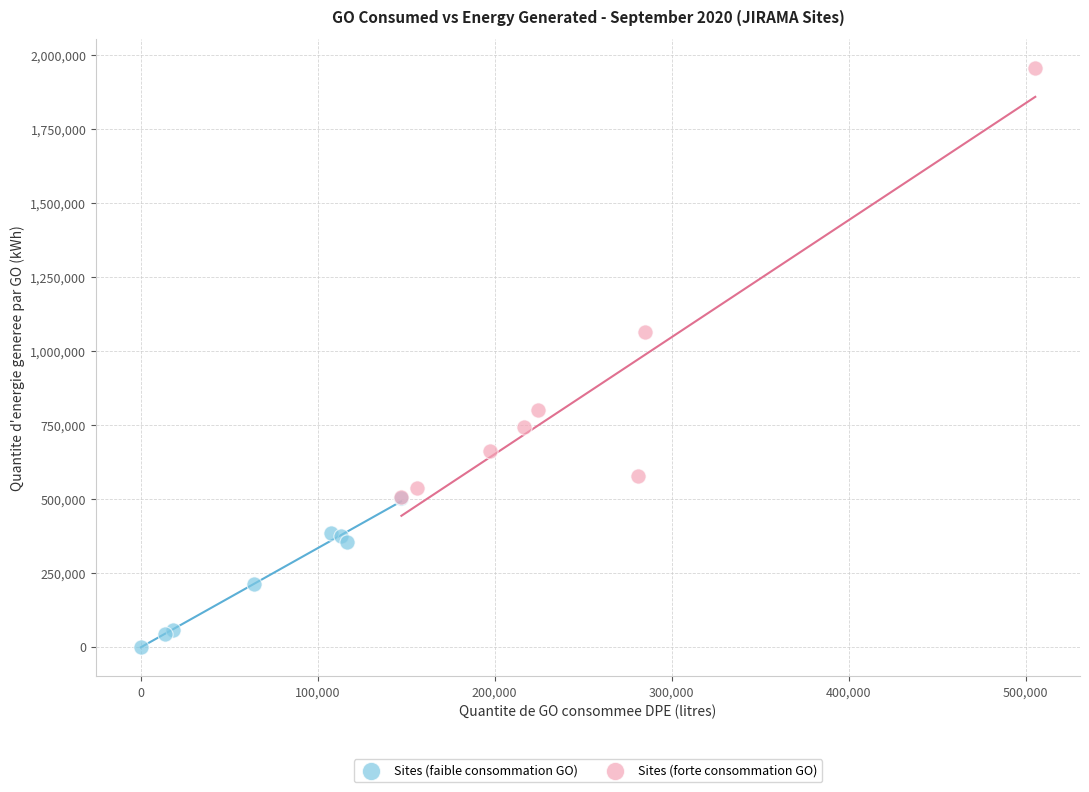

Which series reaches the minimum Y coordinate?

Sites (faible consommation GO)